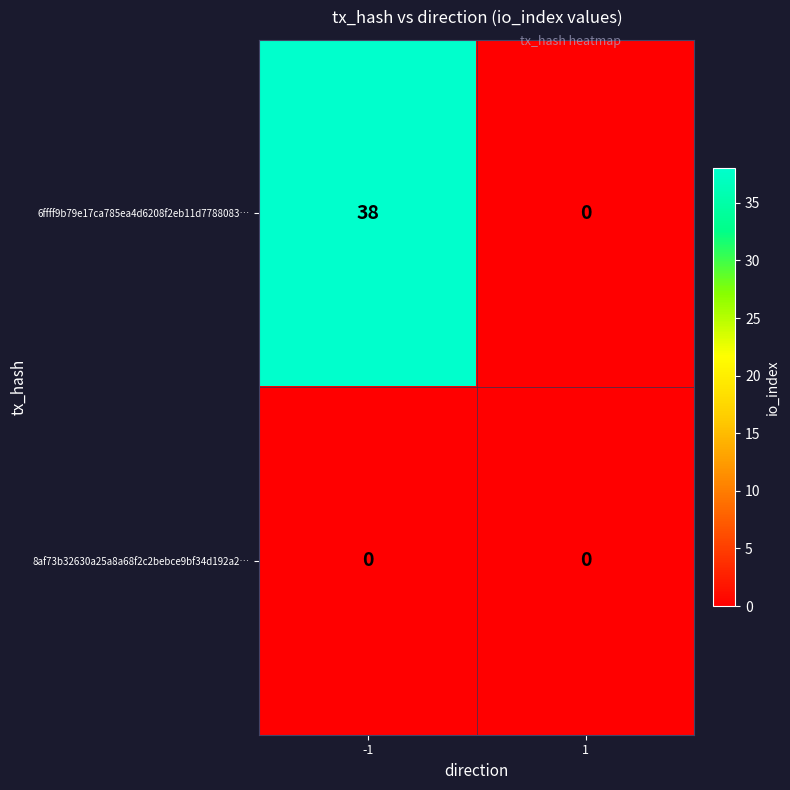

Which category has the highest value across all series?

-1